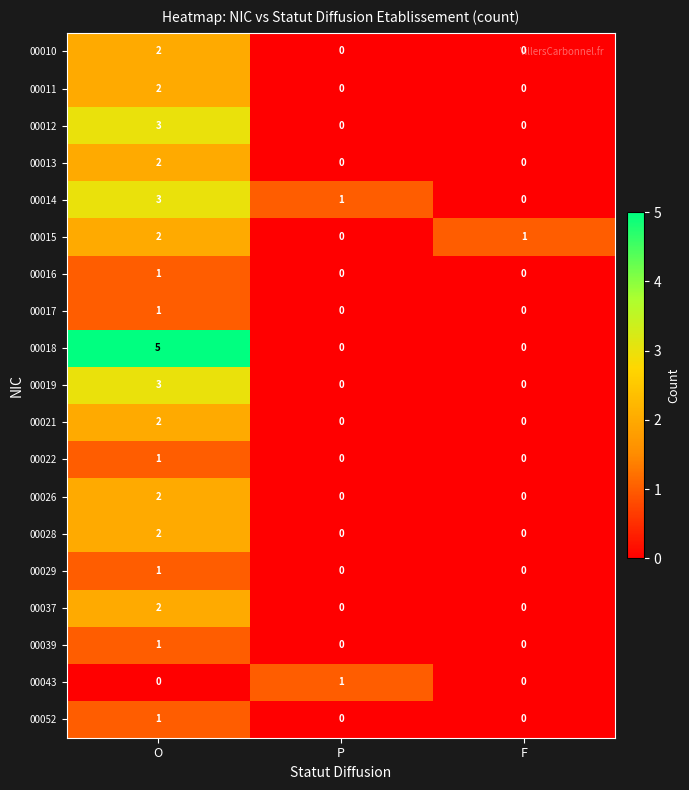

Count the number of categories in the chart.

3